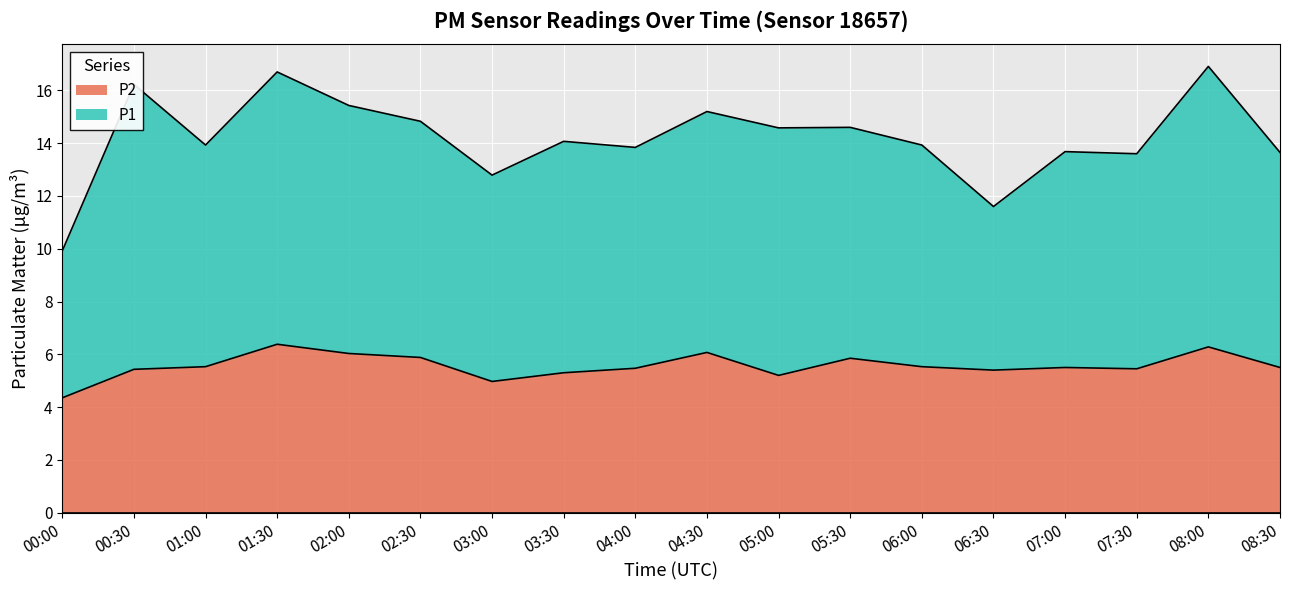

What is the label of the 5th point from the right?

06:30